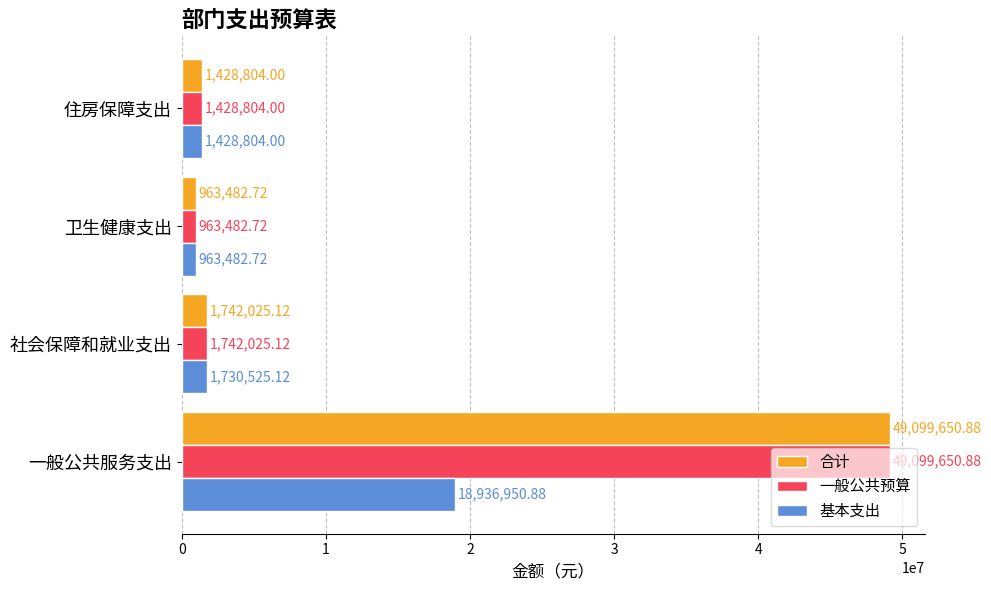

List the labels in order of 基本支出 value, smallest first.

卫生健康支出, 住房保障支出, 社会保障和就业支出, 一般公共服务支出